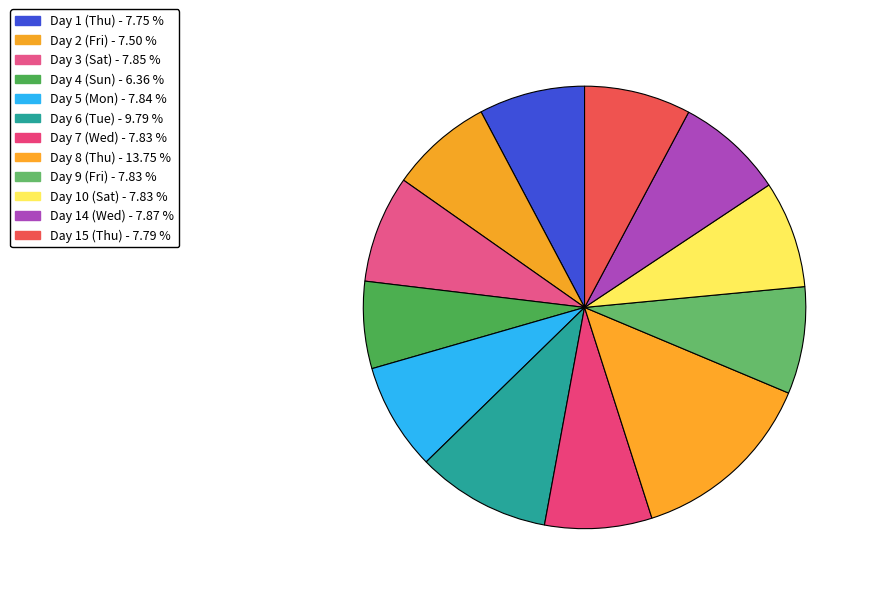

How many slices are in this pie chart?

12